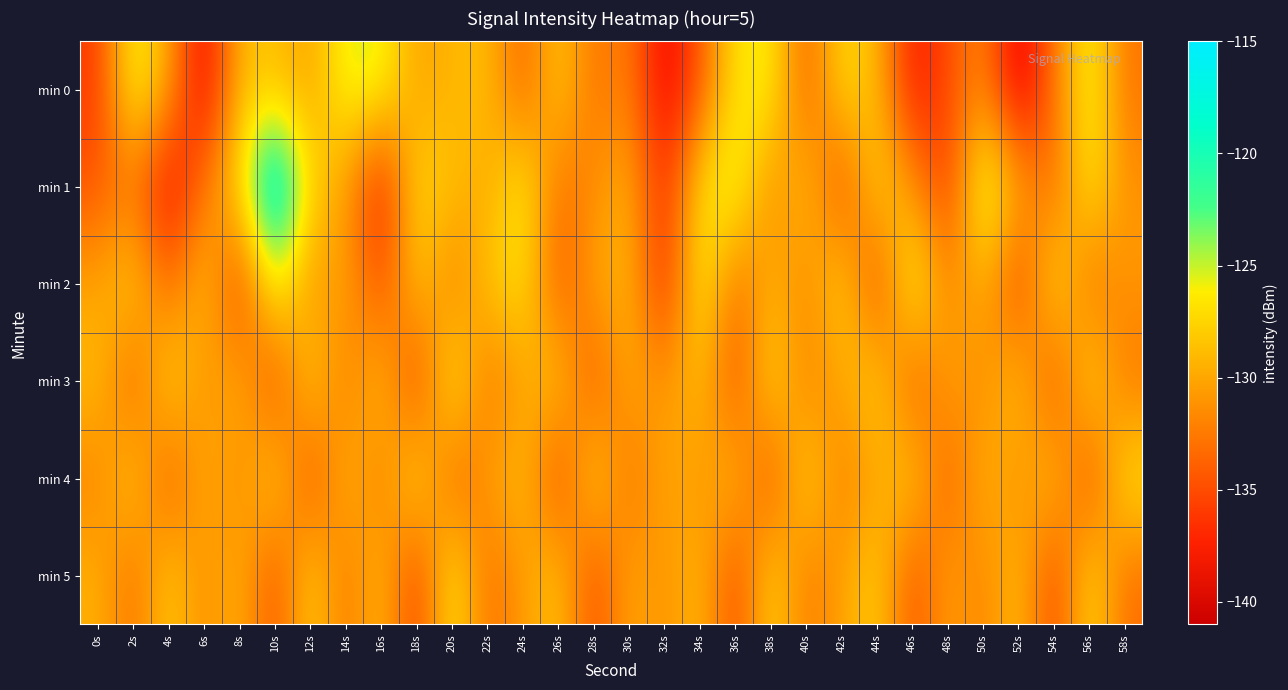

How many categories are shown in the chart?

30